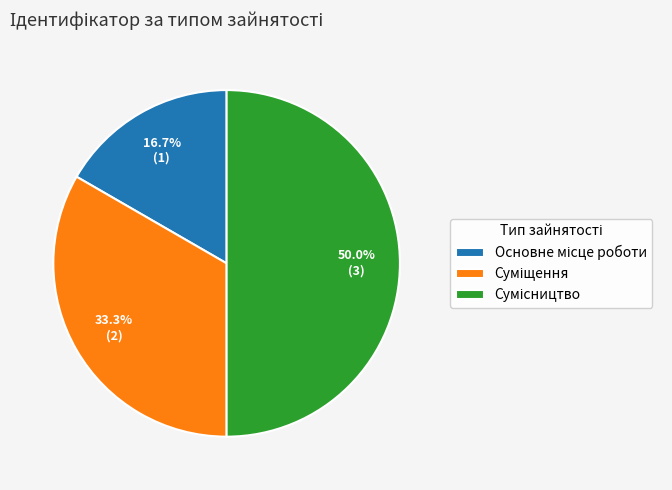

What percentage do Основне місце роботи and Сумісництво together represent?

66.7%